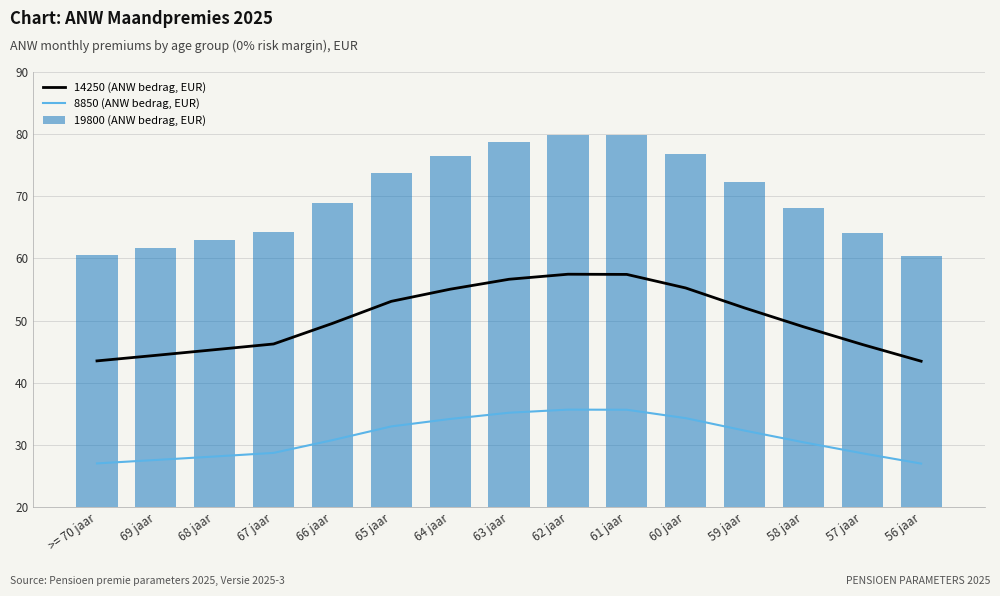

How many categories are shown in the chart?

15